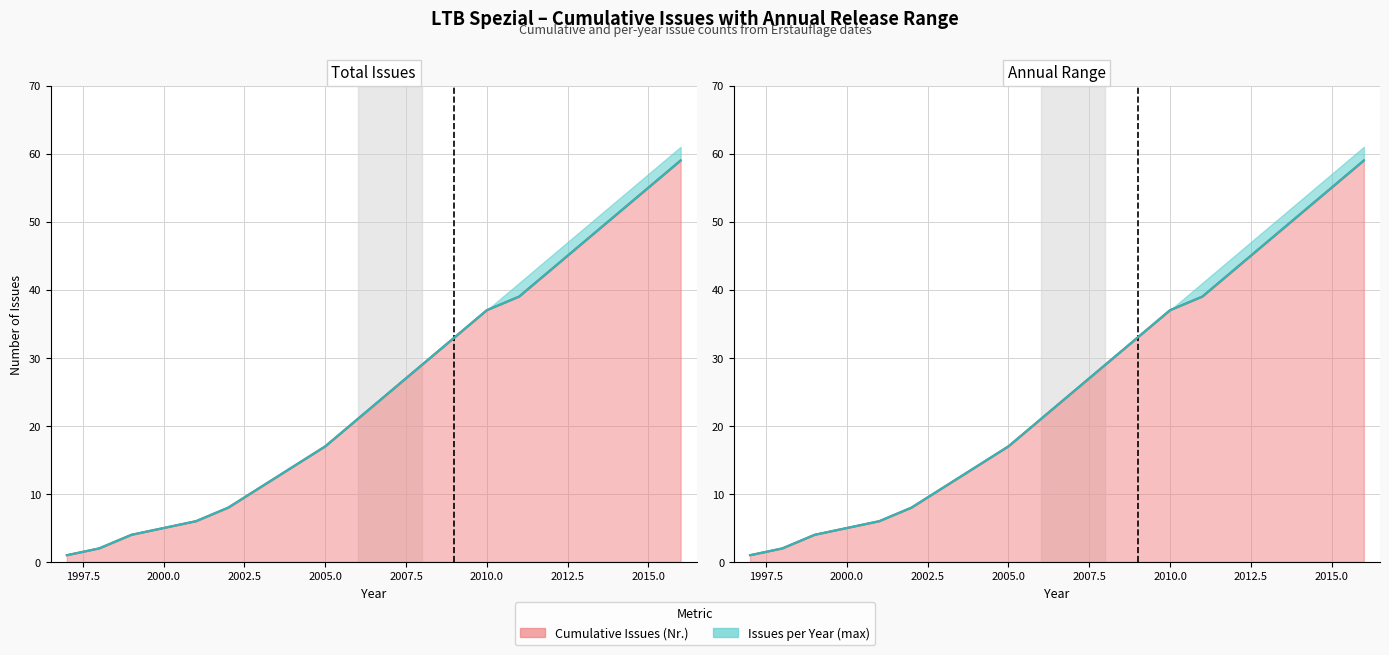

Does the chart have visible grid lines?

Yes